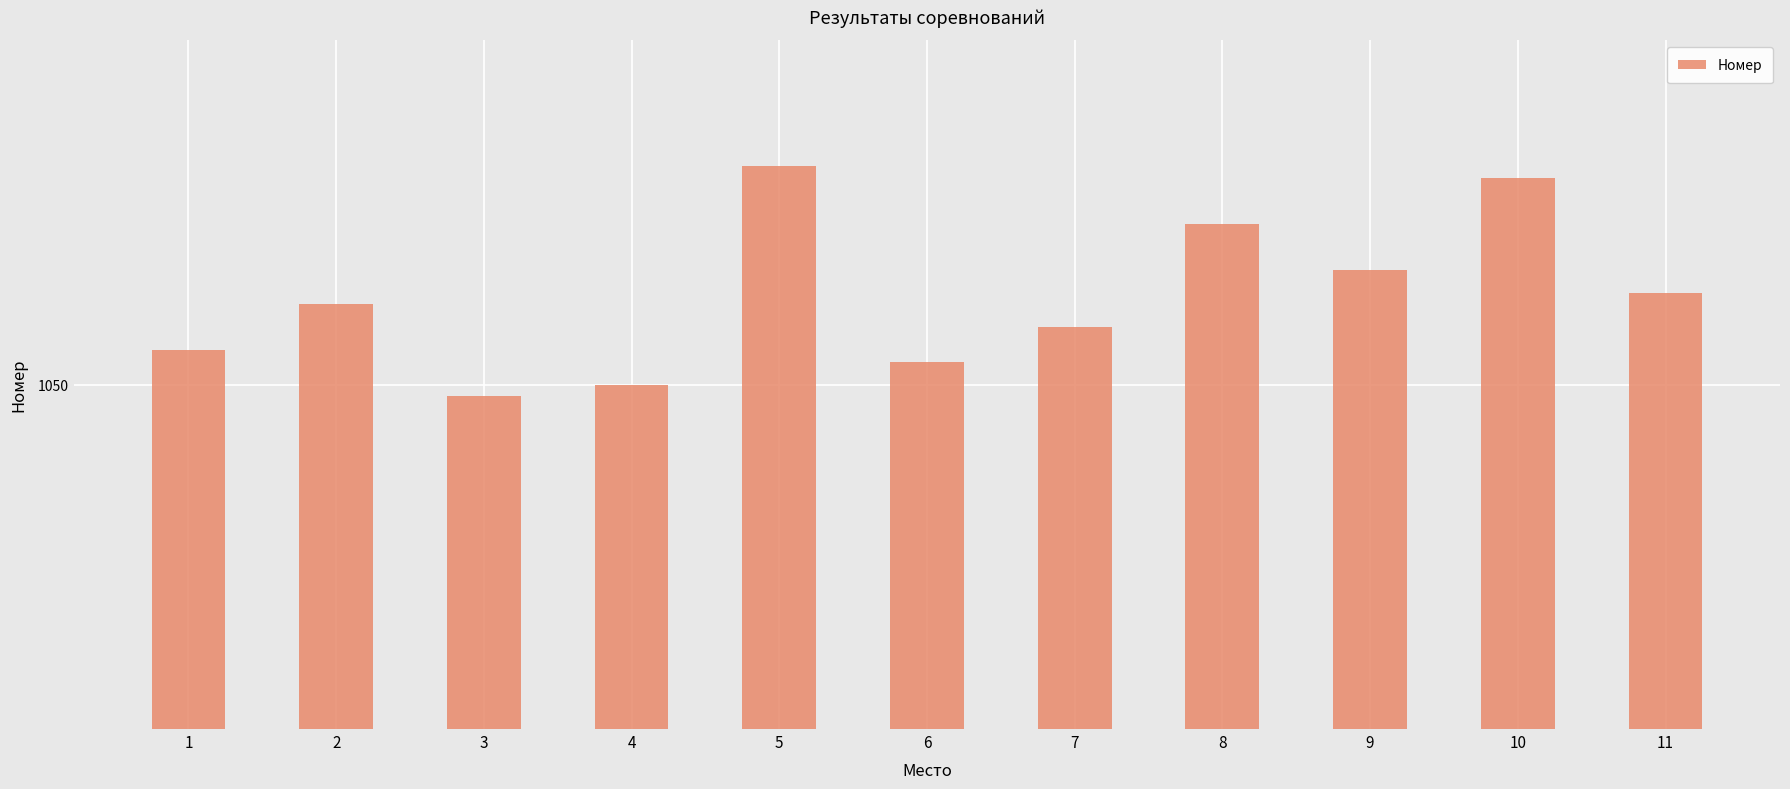

Approximately how many times larger is the value at 4 compared to 9?

1.0